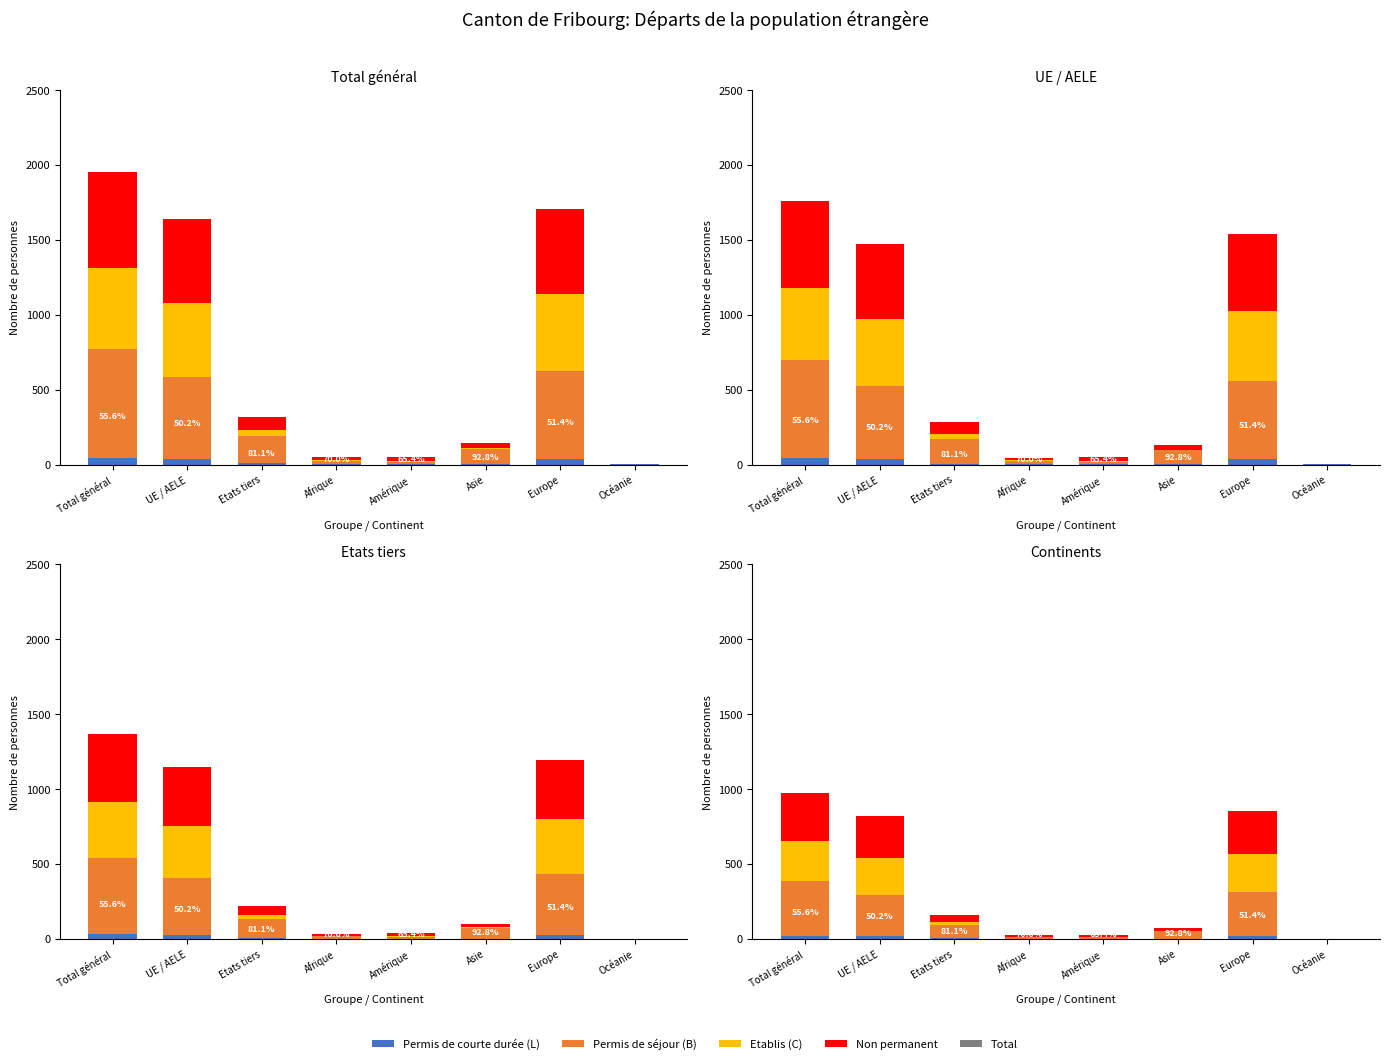

What is the total value across all series at Amérique?

26.0